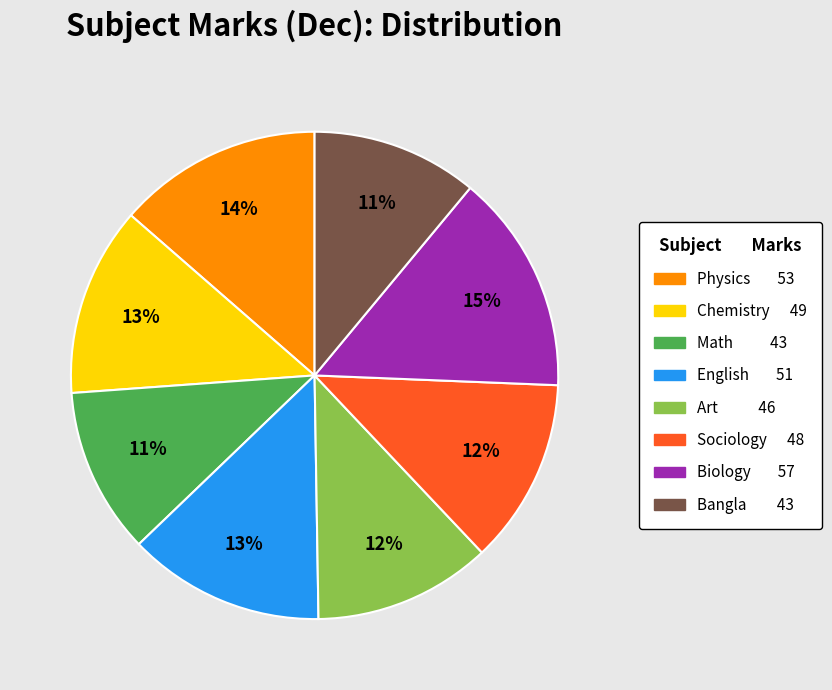

To the nearest percent, what is the average slice percentage?

12%